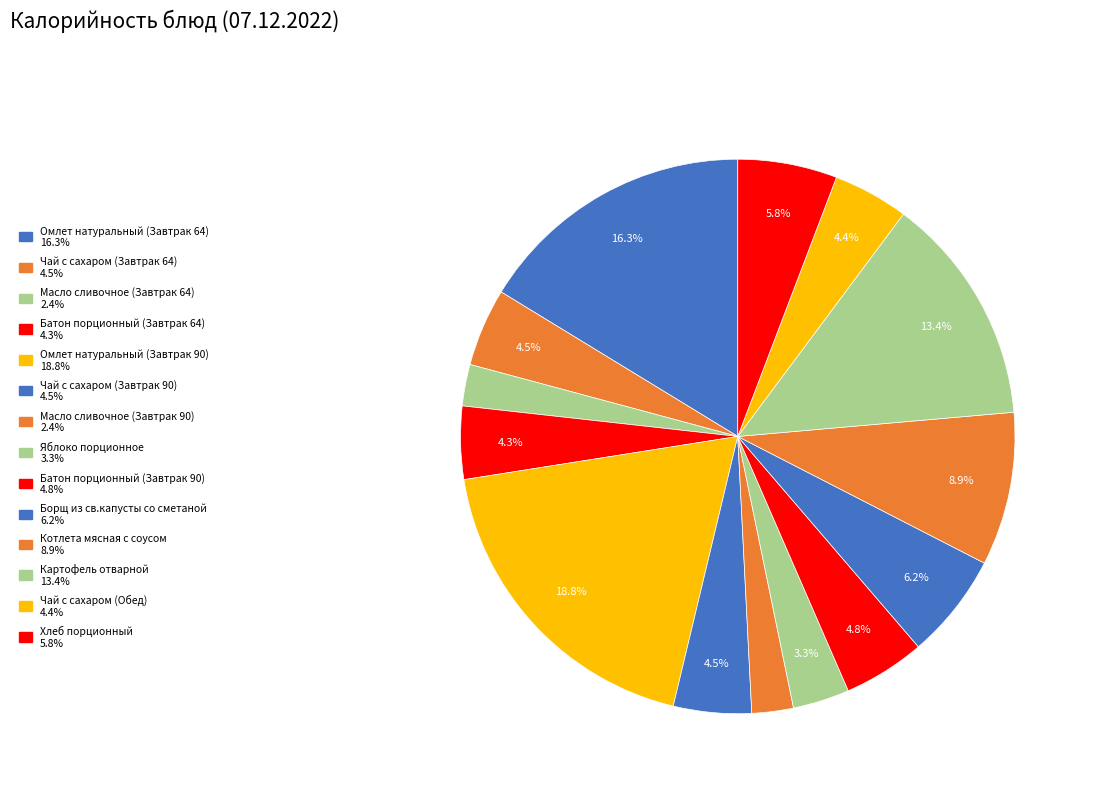

Is there a majority slice in this chart?

No